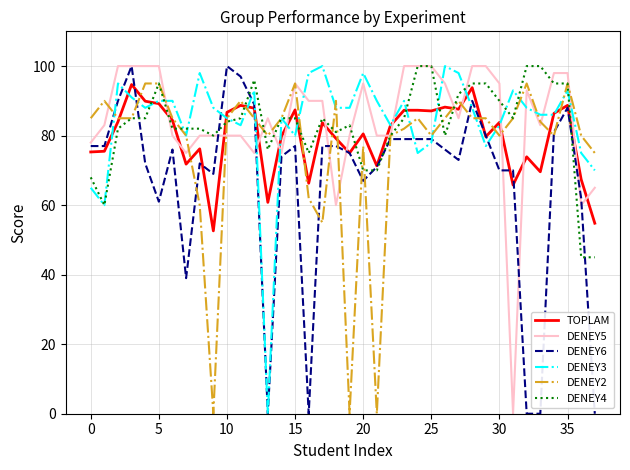

True or false: DENEY3 and DENEY5 cross at least once.

True